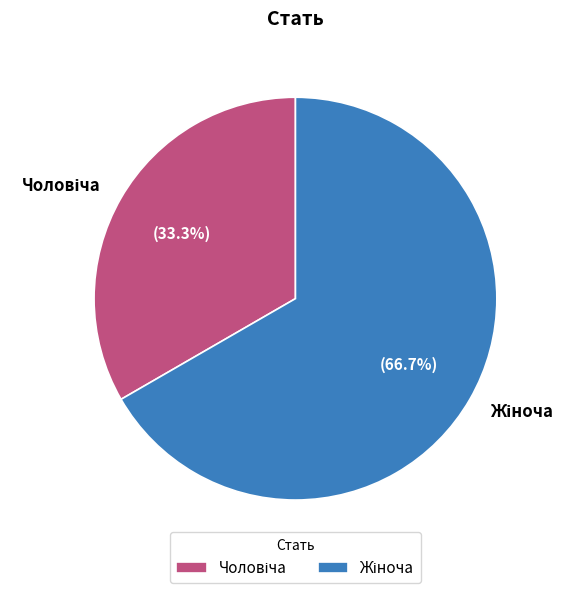

Does any single category account for the majority?

Yes